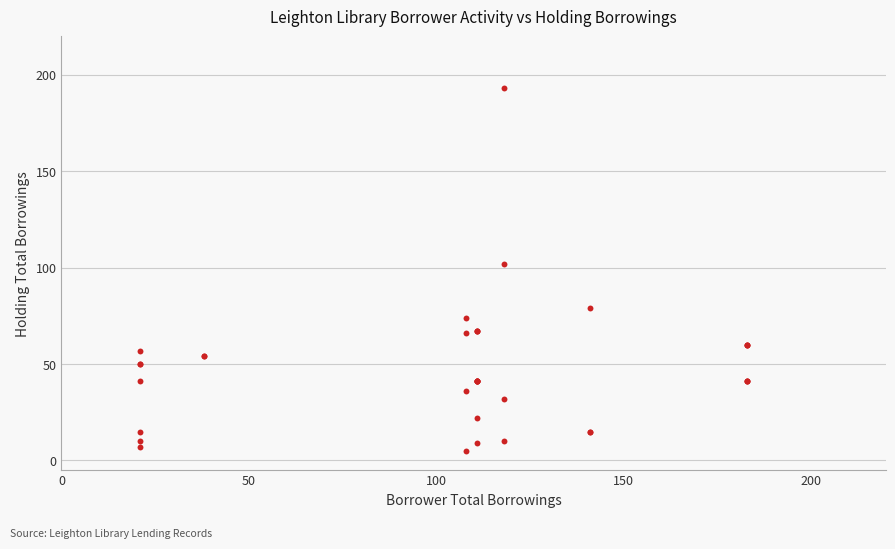

What Y value in the scatter plot is closest to 99?

102